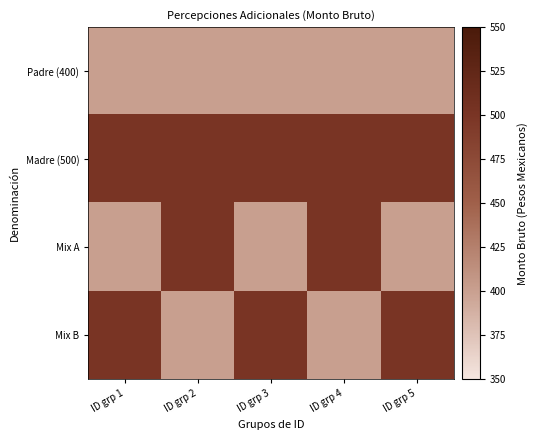

What is the spread (max minus min) of values at ID grp 5?

100